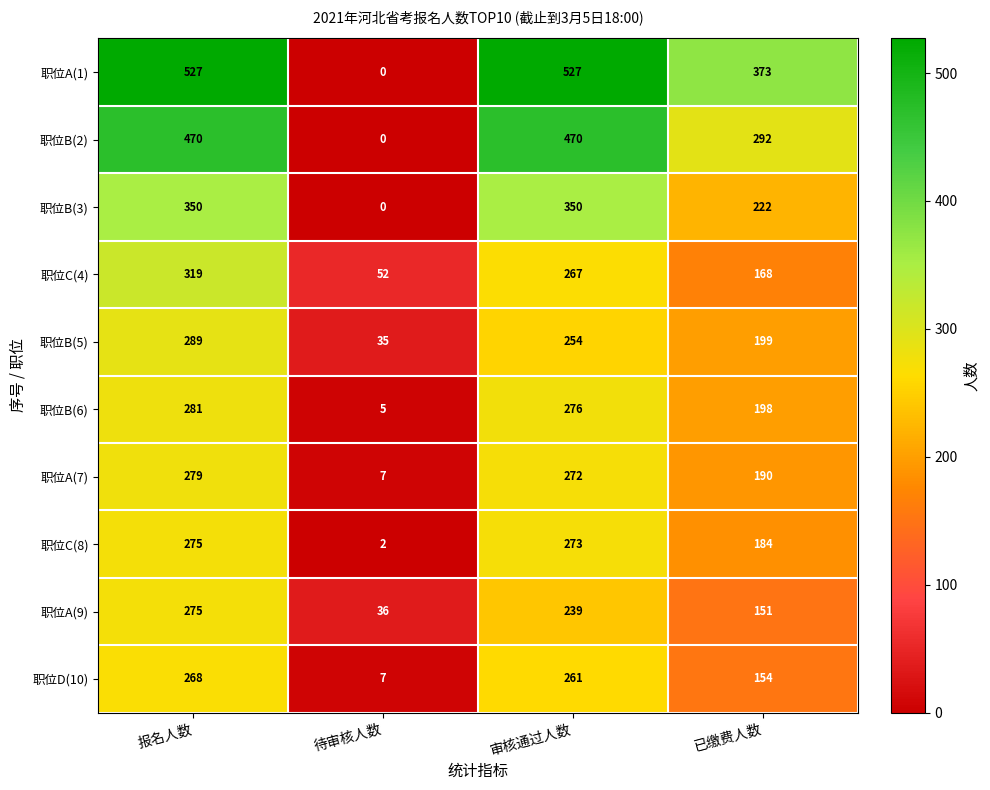

Between 待审核人数 and 审核通过人数, which series saw the biggest shift?

职位A(1)